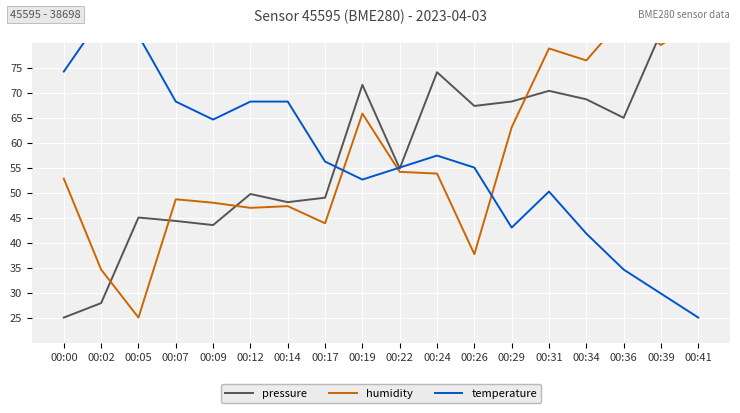

Which series has the largest range (max minus min)?

pressure